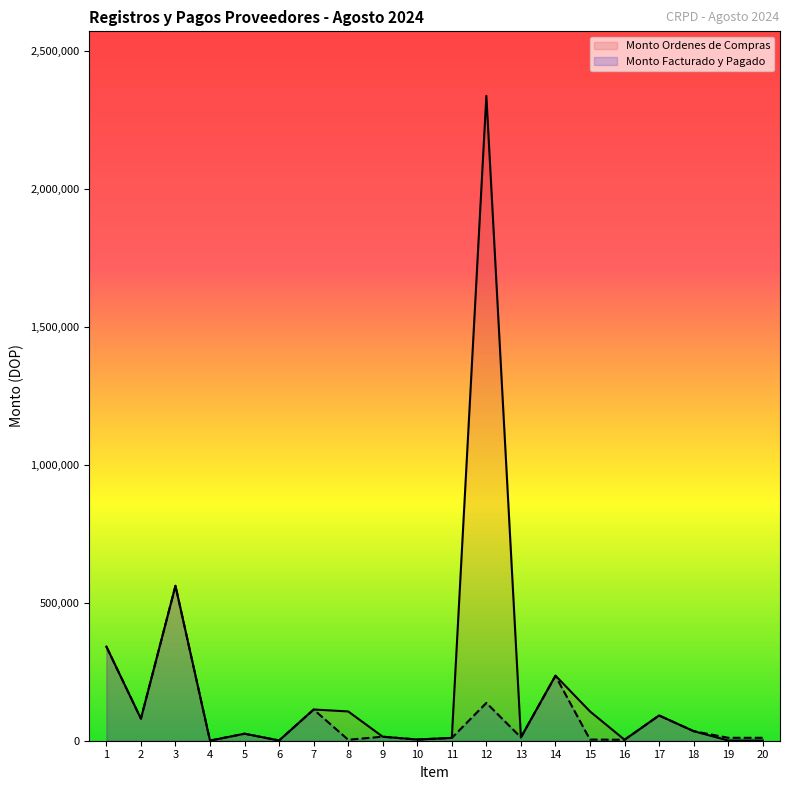

What is the value of the Monto Facturado y Pagado point at the 18th from the left?

34692.0